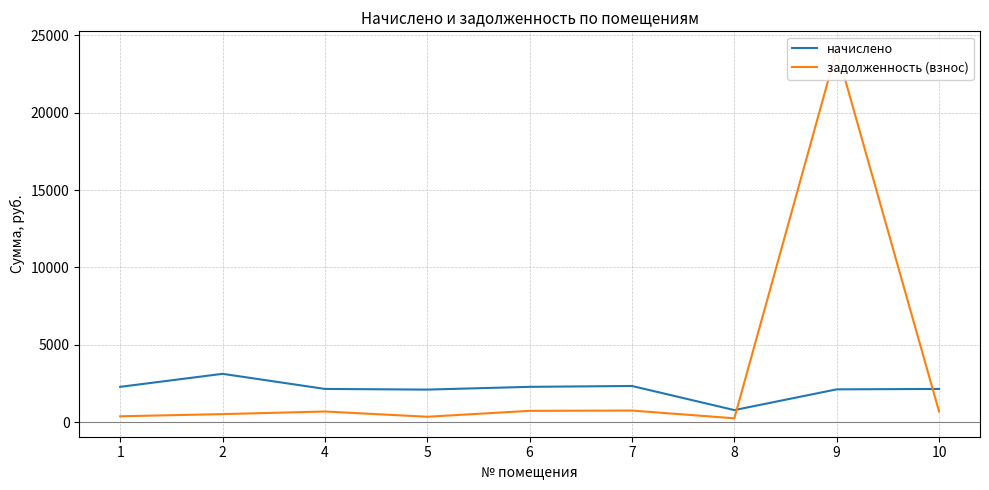

Which series has the largest total across all categories?

задолженность (взнос)